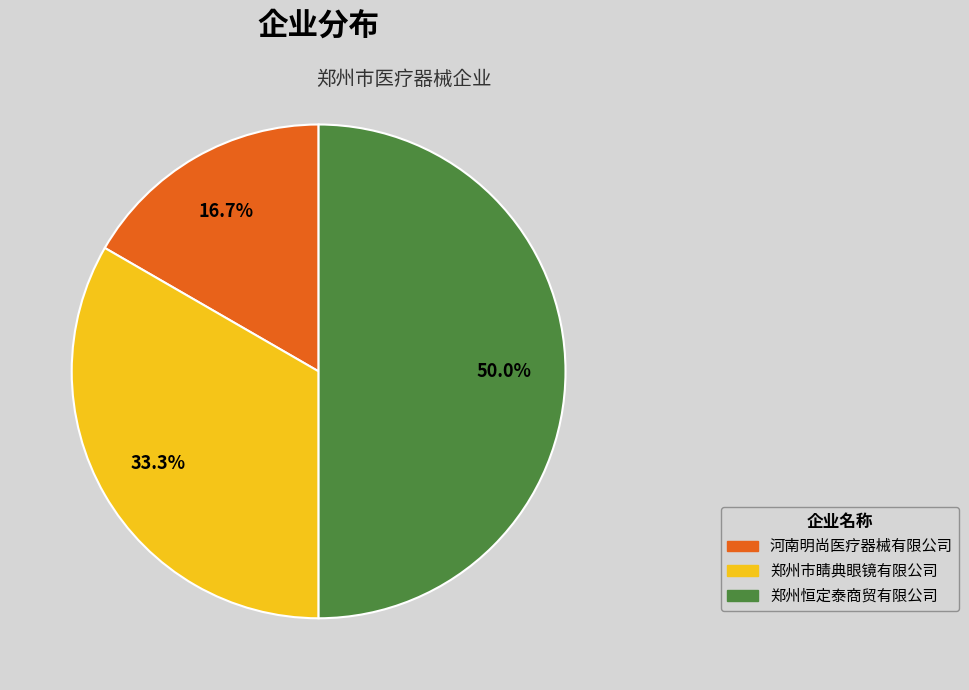

Does 河南明尚医疗器械有限公司 represent more than half of the total?

No